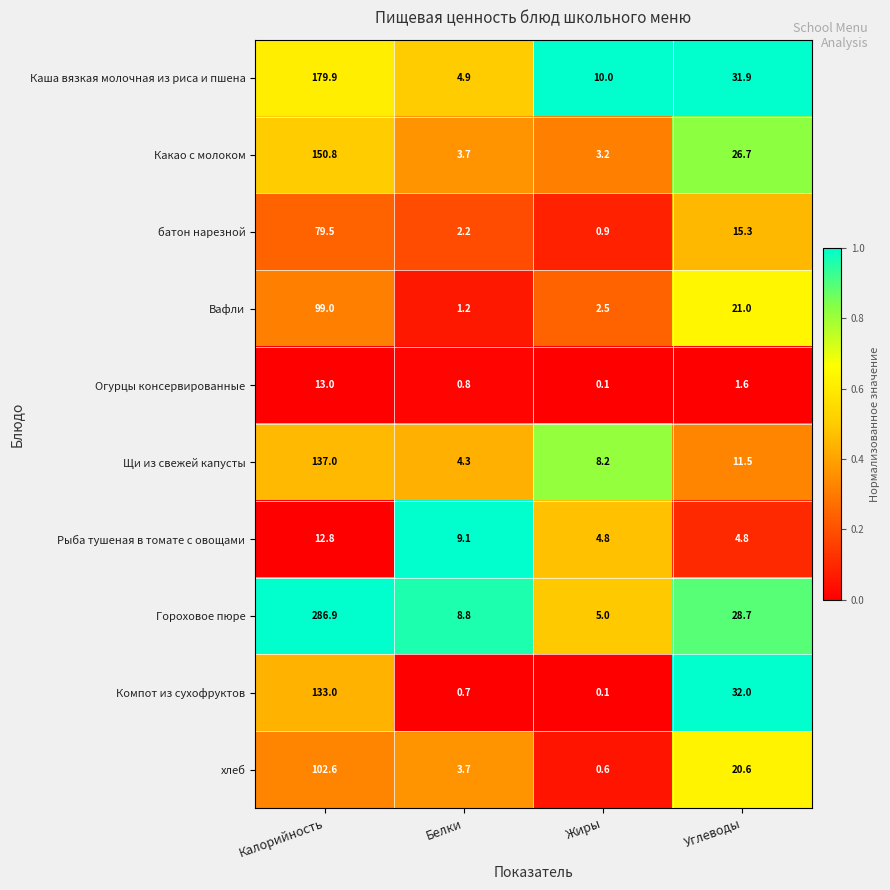

What is the highest value of the Какао с молоком series?

150.8